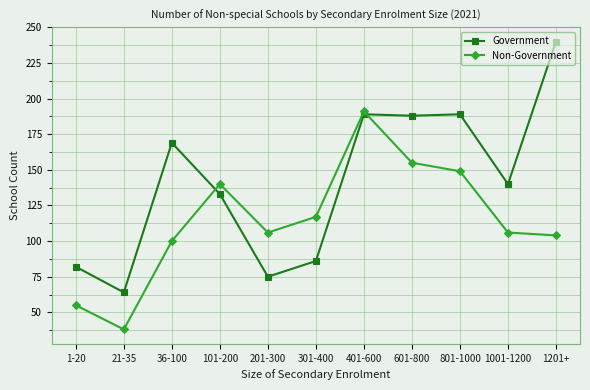

Rank the series by their average value, from lowest to highest.

Non-Government, Government